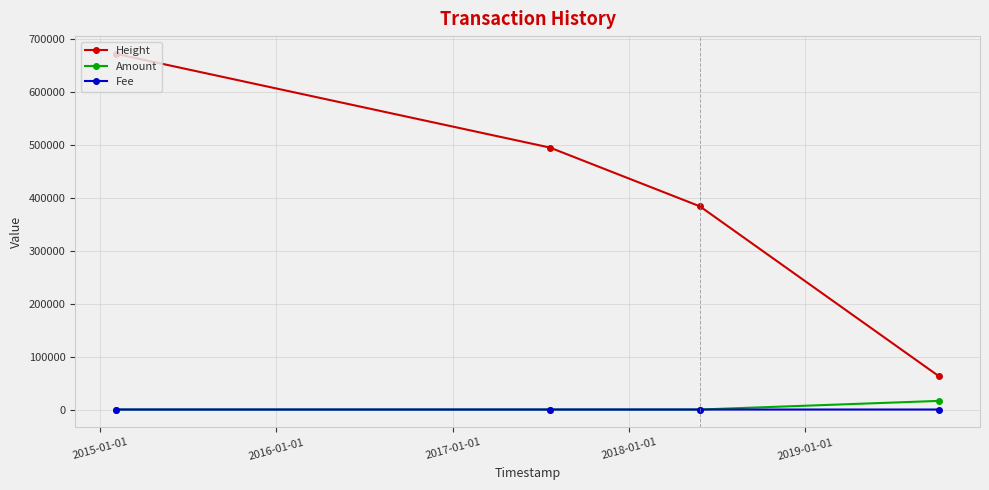

True or false: Fee has more than 2 points higher than both neighbors.

False